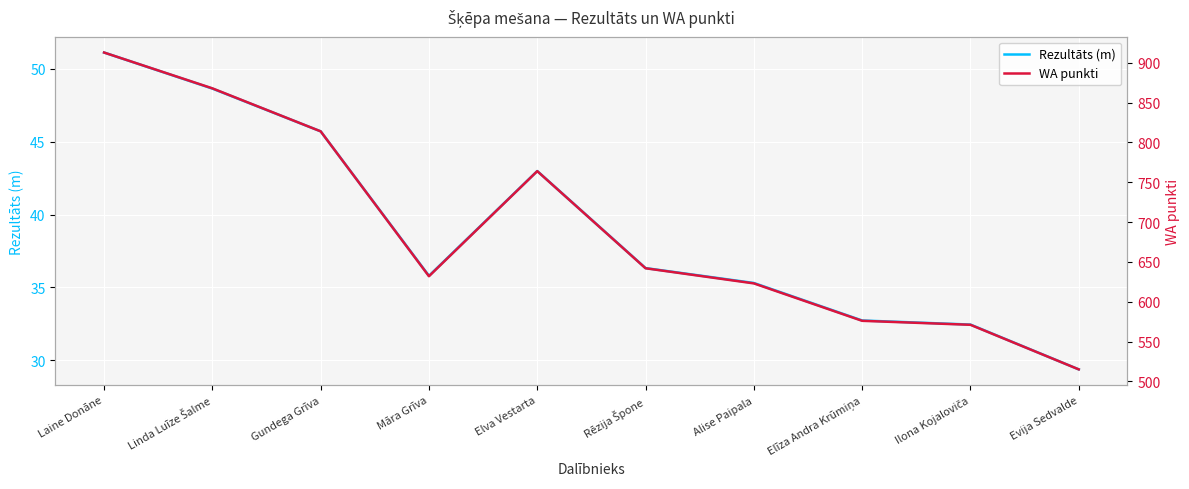

What is the sum of all Rezultāts (m) values?

390.4